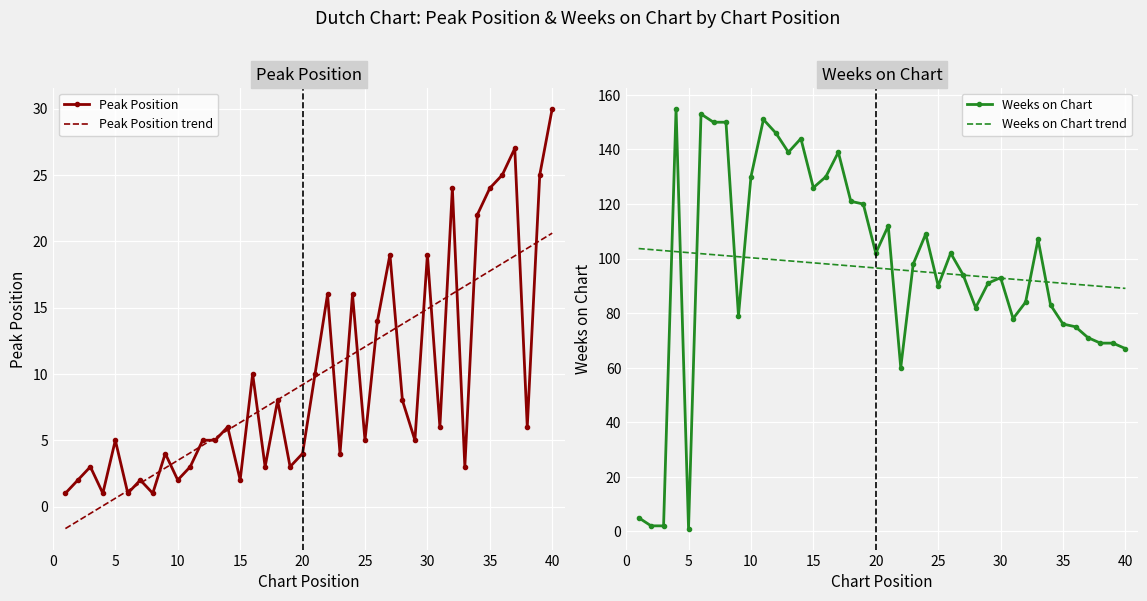

What is the approximate value of Peak Position at 37?

27